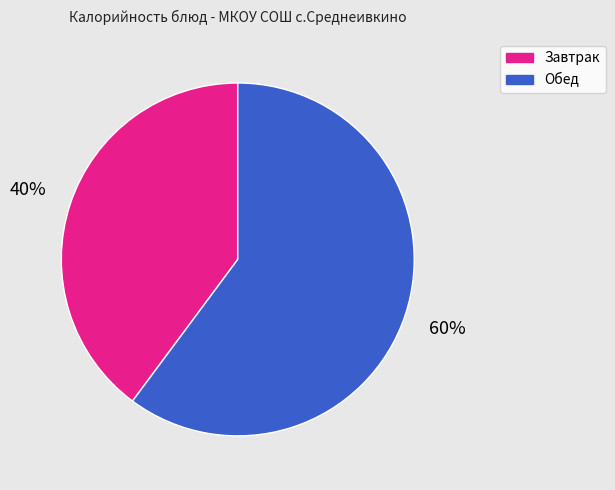

To the nearest percent, what is the difference between the largest and smallest slice percentages?

20%